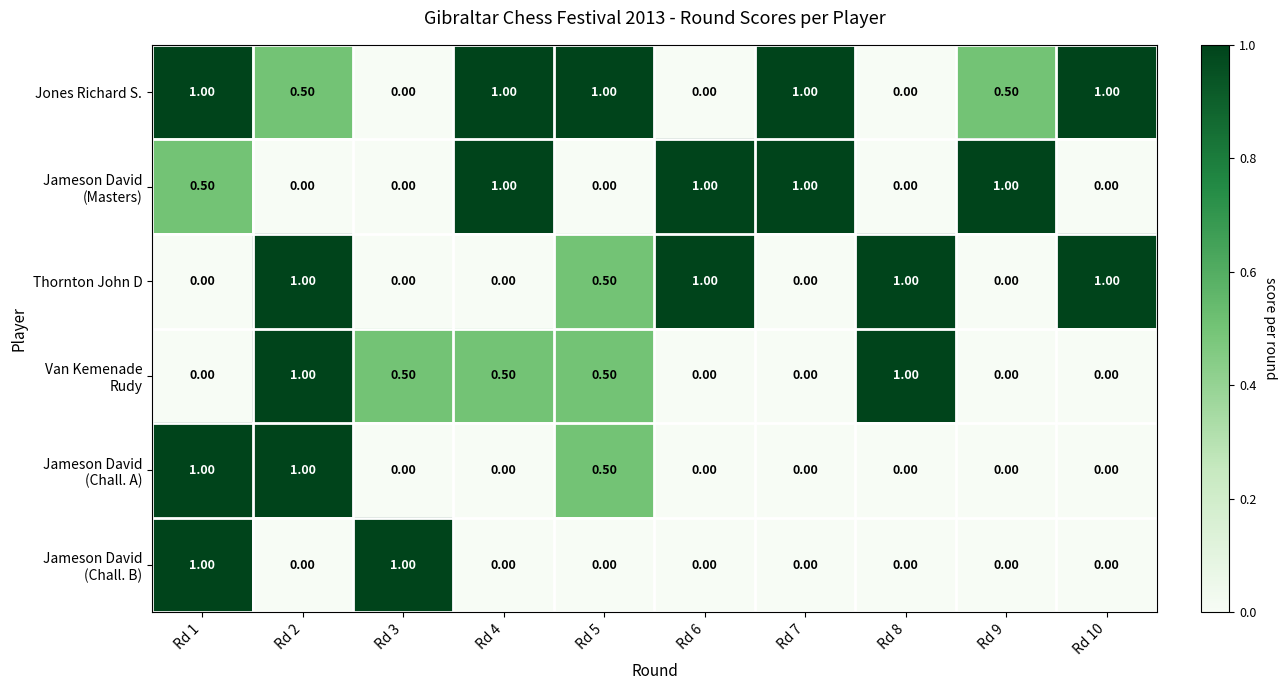

Which series has the largest total across all categories?

Jones Richard S.